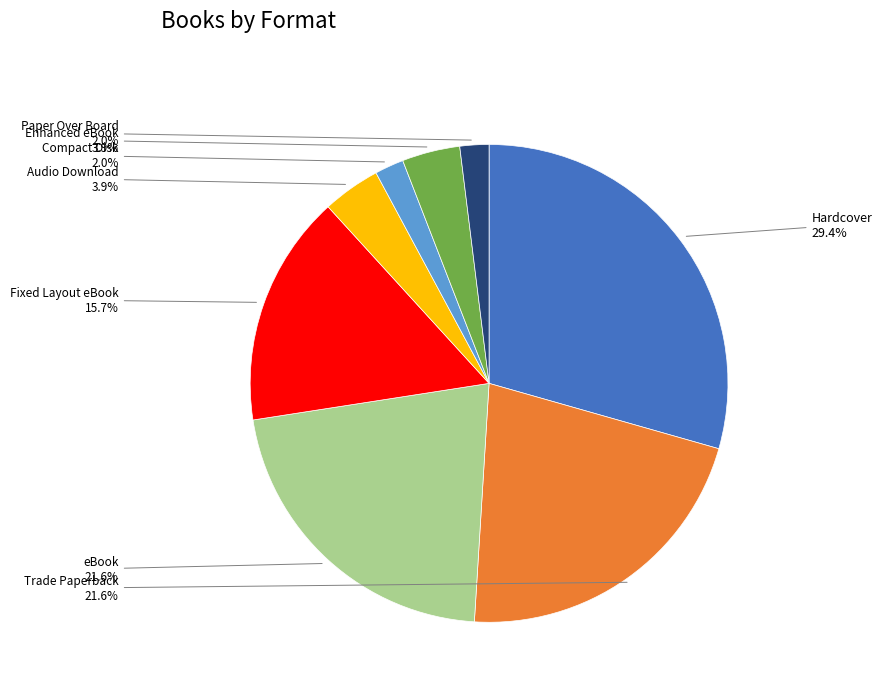

Is the sum of Fixed Layout eBook and Enhanced eBook greater than half?

No